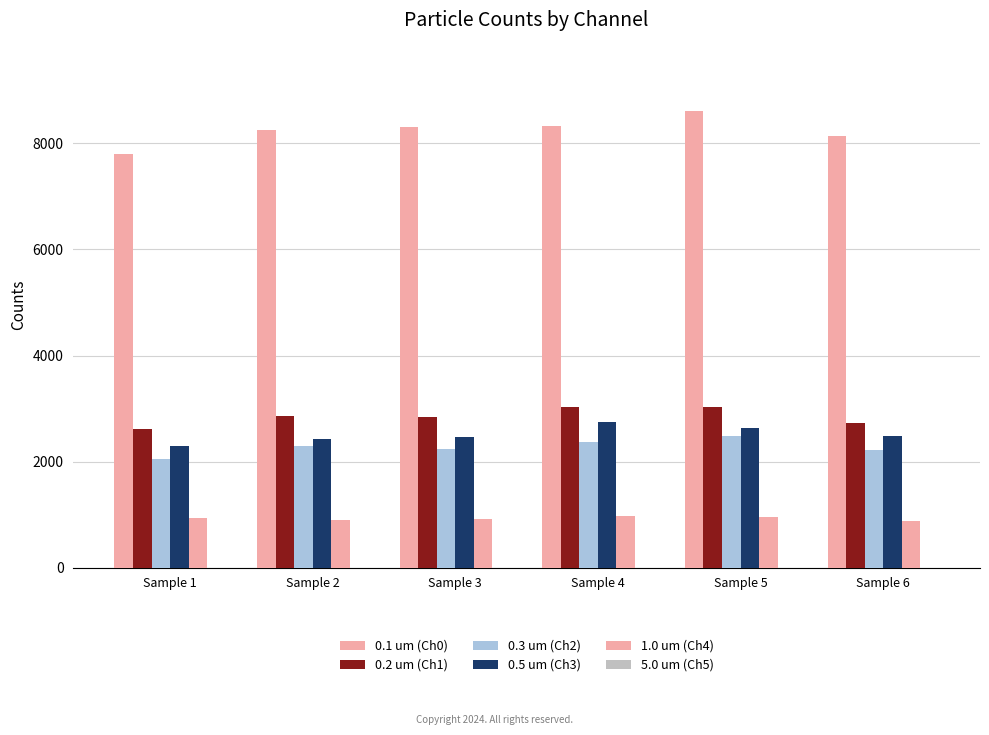

How many bars are there in each group?

5